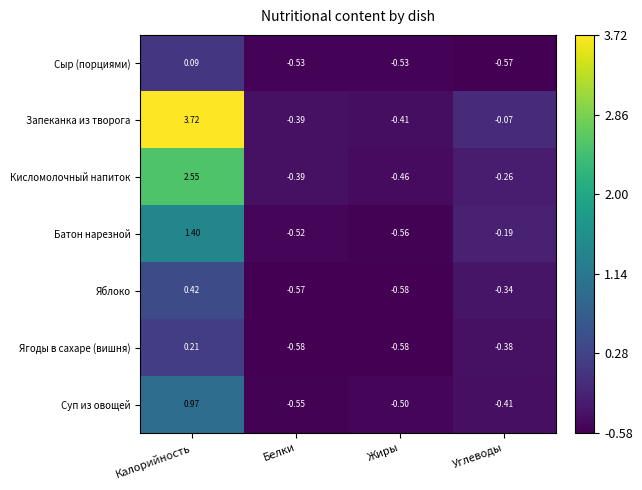

At which label does Ягоды в сахаре (вишня) reach its peak?

Калорийность